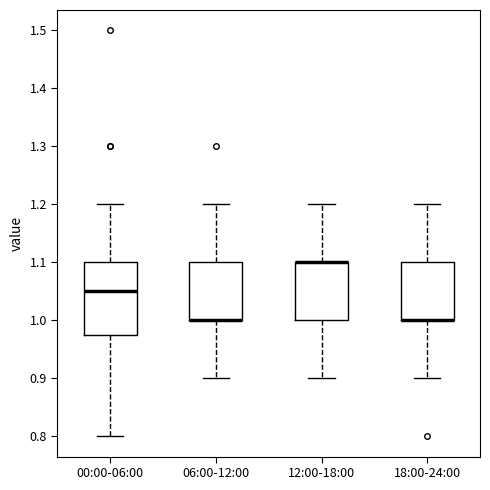

Reading left to right, read every box against the y-axis: the position of its median line, the range the box covers, and the ends of its whiskers. The values are not printed on the chart, so give them approximately, as read against the axis.

00:00-06:00: median 1.05, box 0.98 to 1.10, whiskers 0.80 to 1.20
06:00-12:00: median 1.00 (drawn on the box's lower edge), box 1.00 to 1.10, whiskers 0.90 to 1.20
12:00-18:00: median 1.10 (drawn on the box's upper edge), box 1.00 to 1.10, whiskers 0.90 to 1.20
18:00-24:00: median 1.00 (drawn on the box's lower edge), box 1.00 to 1.10, whiskers 0.90 to 1.20